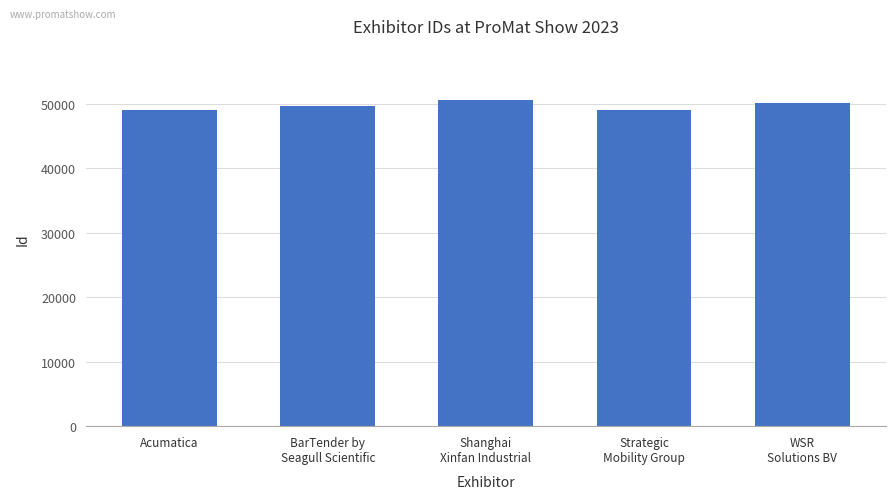

What is the sum of the values at Strategic
Mobility Group and Shanghai
Xinfan Industrial?

99650